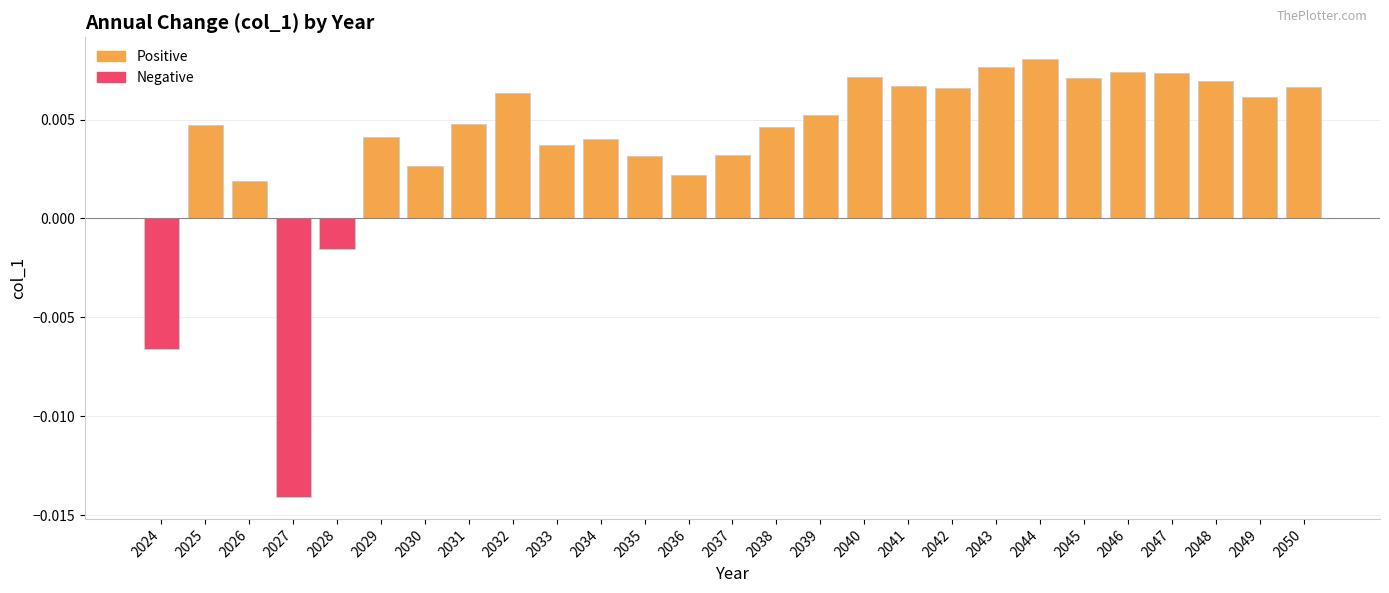

At which label does the data first exceed 0?

2025